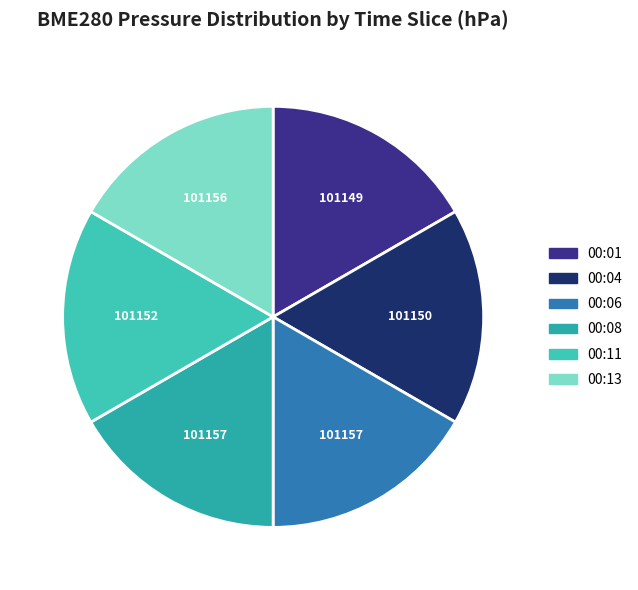

Do 00:13 and 00:08 together represent more than half of the pie?

No